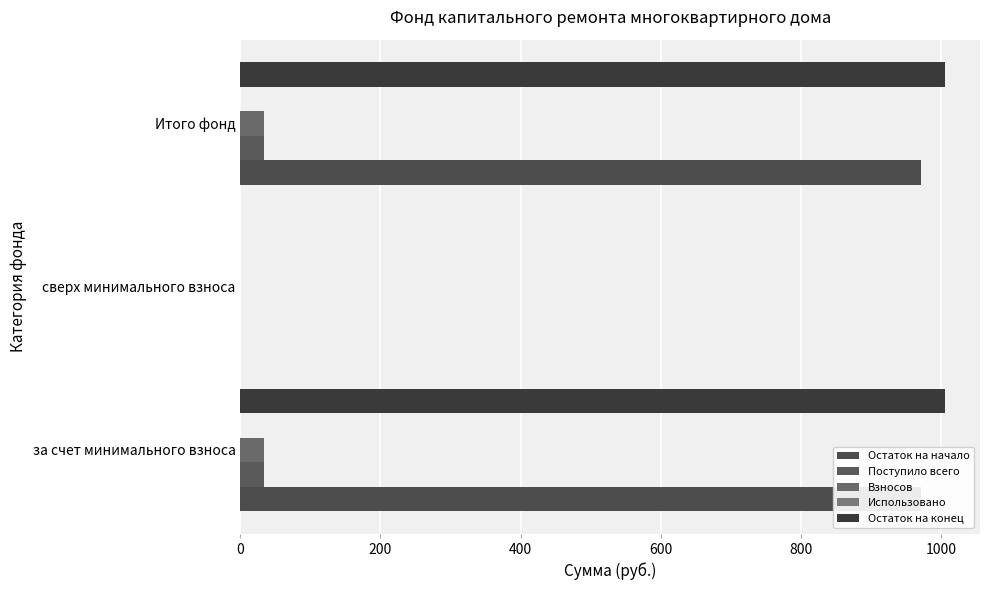

What is the maximum value shown in the chart?

1005.5